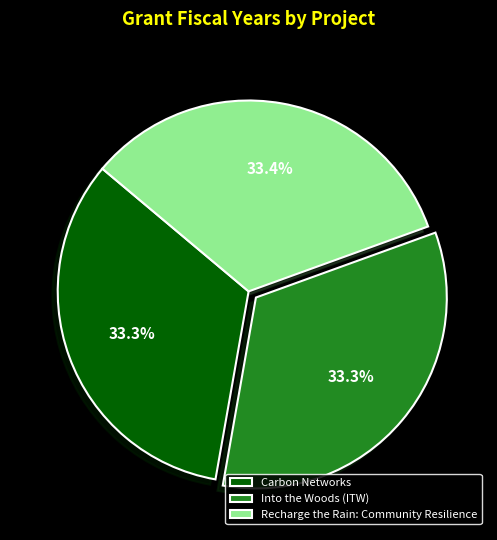

Combined, what portion of the pie is Recharge the Rain: Community Resilience and Into the Woods (ITW)?

66.7%